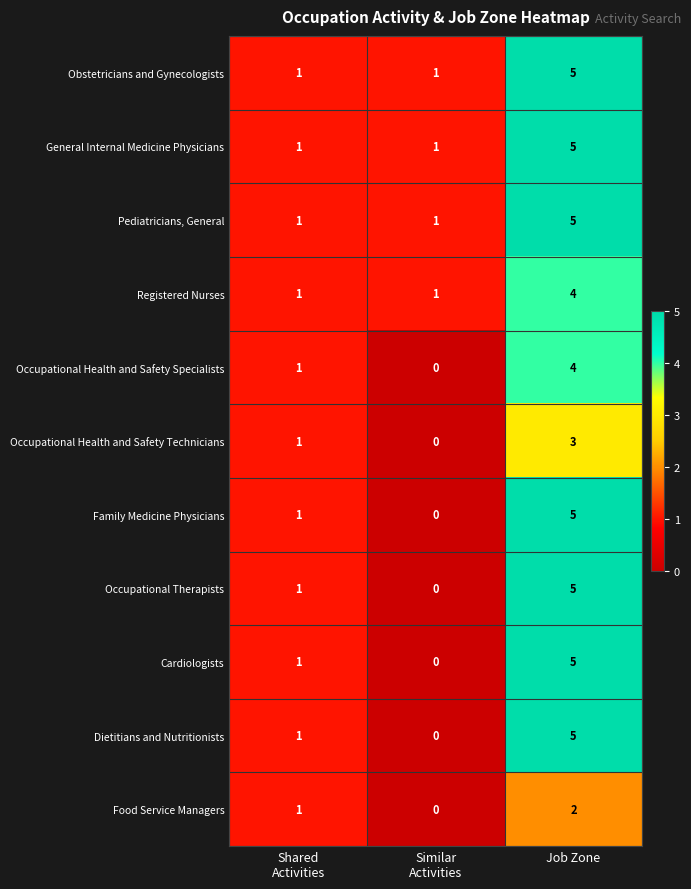

How many distinct data groups are displayed?

11